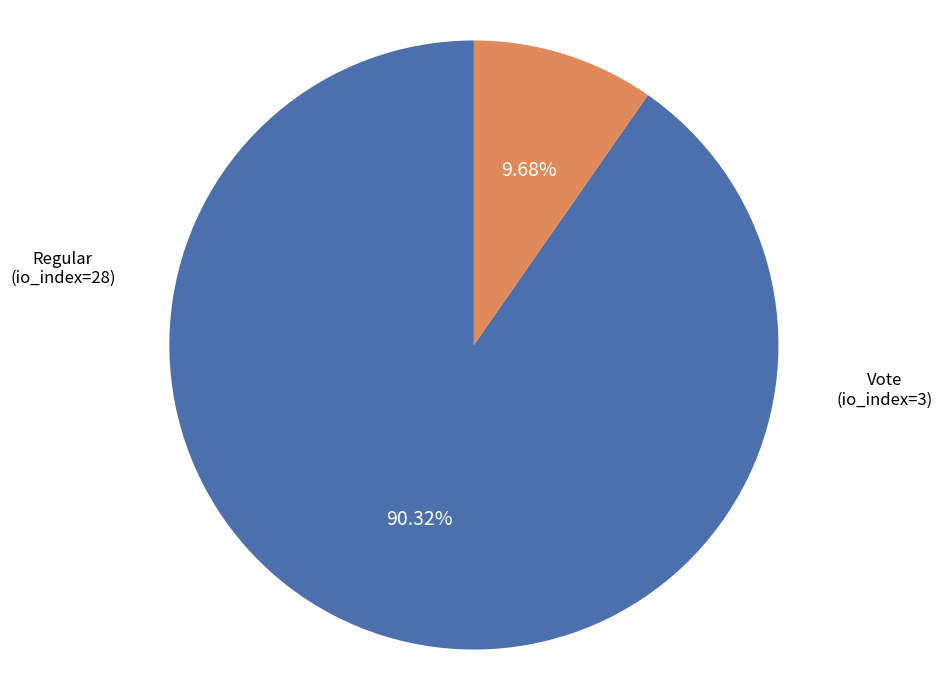

Is the sum of Regular and Vote greater than half?

Yes